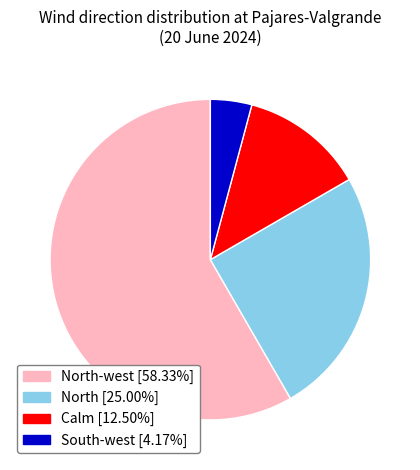

Do North-west [58.33%] and South-west [4.17%] together represent more than half of the pie?

Yes